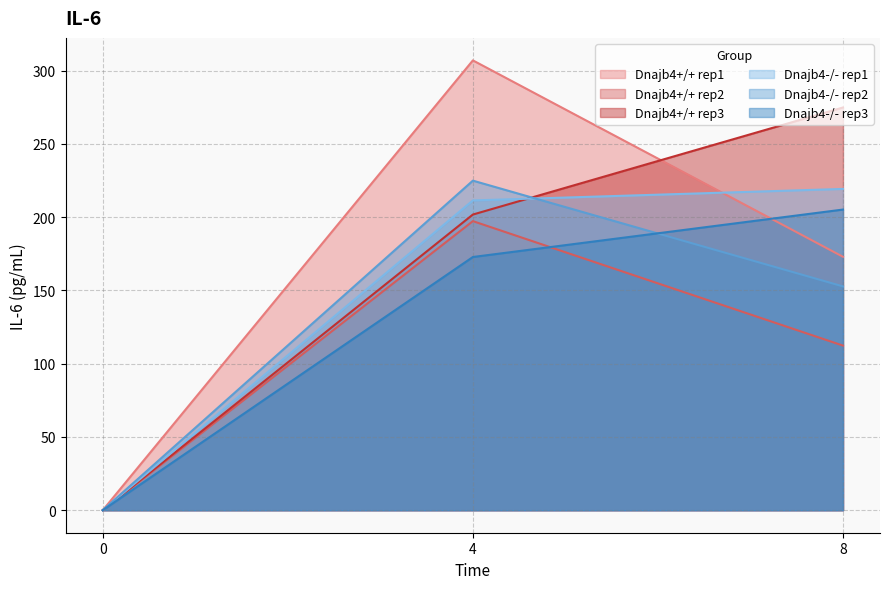

What are all the series names shown in the legend?

Dnajb4+/+ rep1, Dnajb4+/+ rep2, Dnajb4+/+ rep3, Dnajb4-/- rep1, Dnajb4-/- rep2, Dnajb4-/- rep3